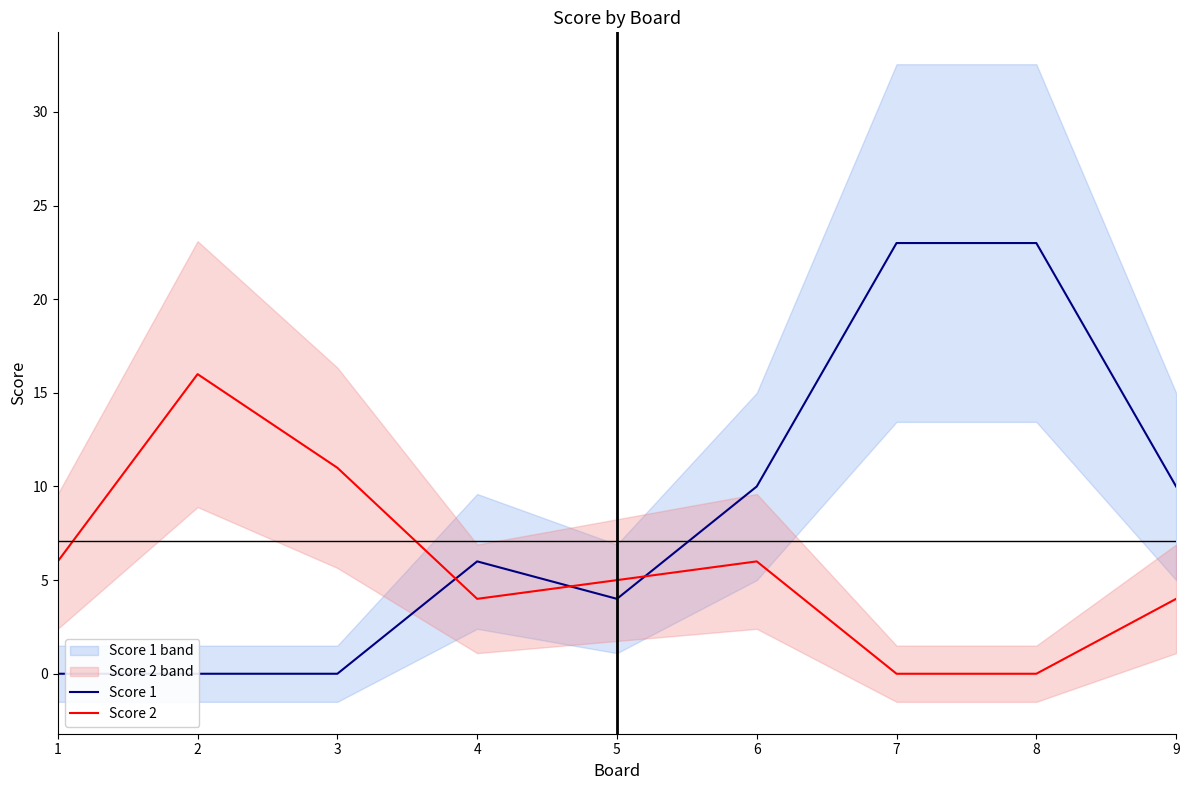

At which label does Score 1 reach its peak?

7